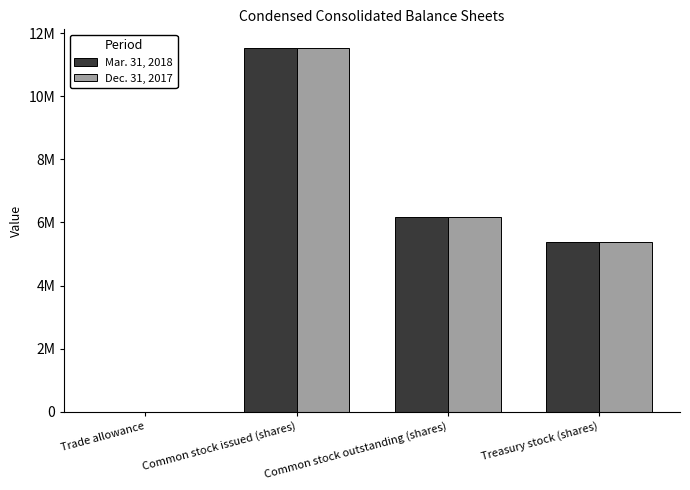

Rank the series at Trade allowance from lowest to highest value.

Dec. 31, 2017, Mar. 31, 2018